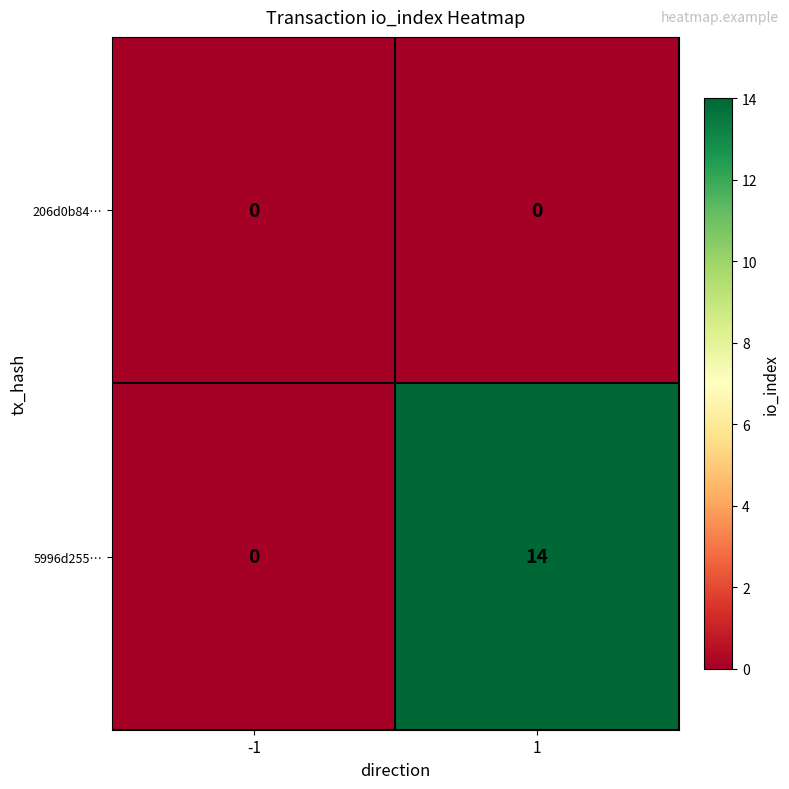

List the series in order of their overall mean, lowest first.

206d0b84…, 5996d255…